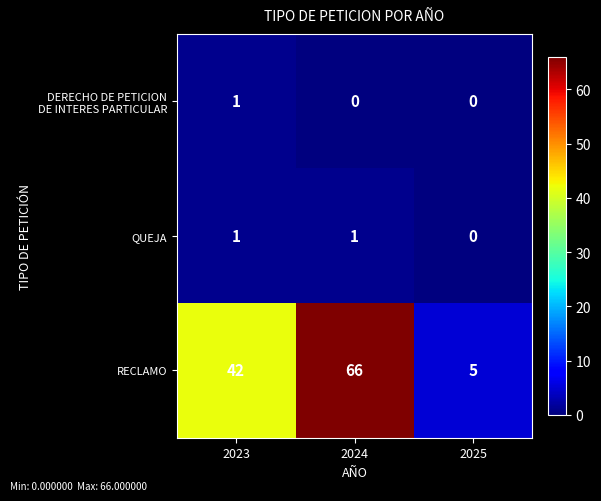

What is the spread (max minus min) of values at 2024?

66